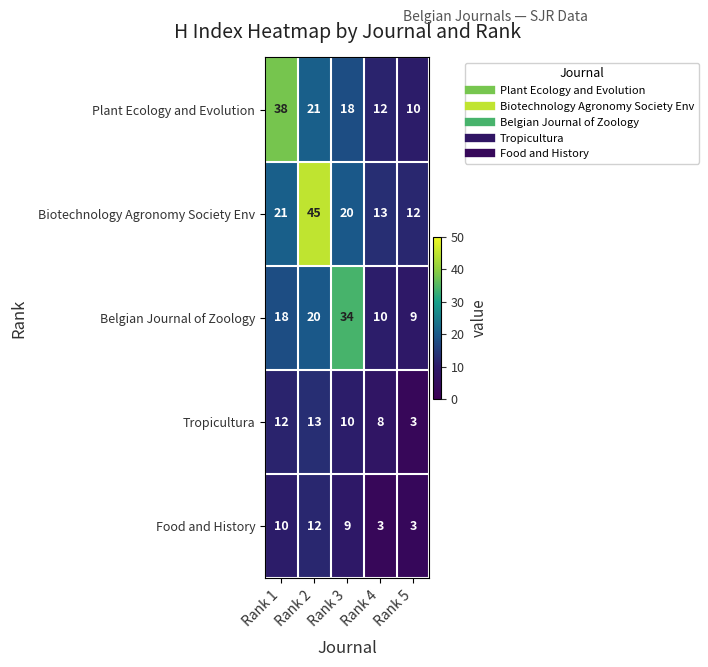

The Biotechnology Agronomy Society Env series shows 21 at Rank 1. True or false?

True